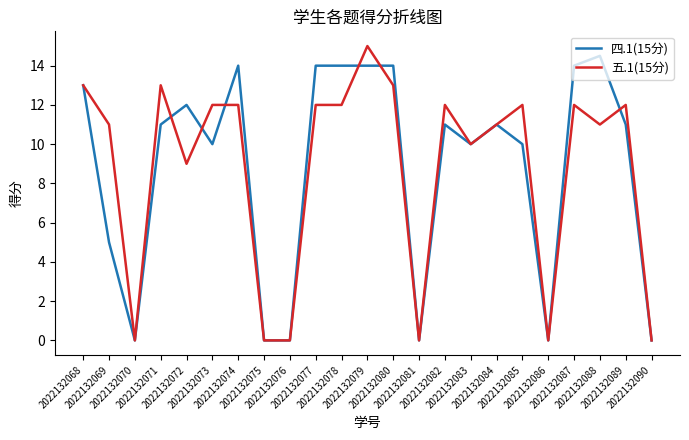

Where is the first local minimum for 五.1(15分)?

2022132070